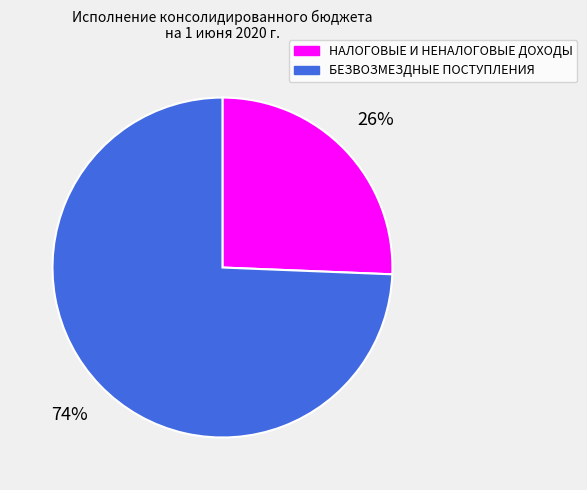

Which has a higher value, НАЛОГОВЫЕ И НЕНАЛОГОВЫЕ ДОХОДЫ or БЕЗВОЗМЕЗДНЫЕ ПОСТУПЛЕНИЯ?

БЕЗВОЗМЕЗДНЫЕ ПОСТУПЛЕНИЯ